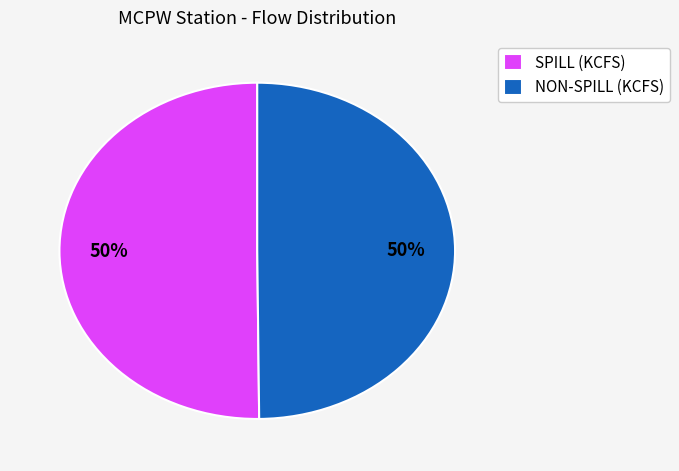

To the nearest percent, what percentage of the pie is NON-SPILL (KCFS)?

50%